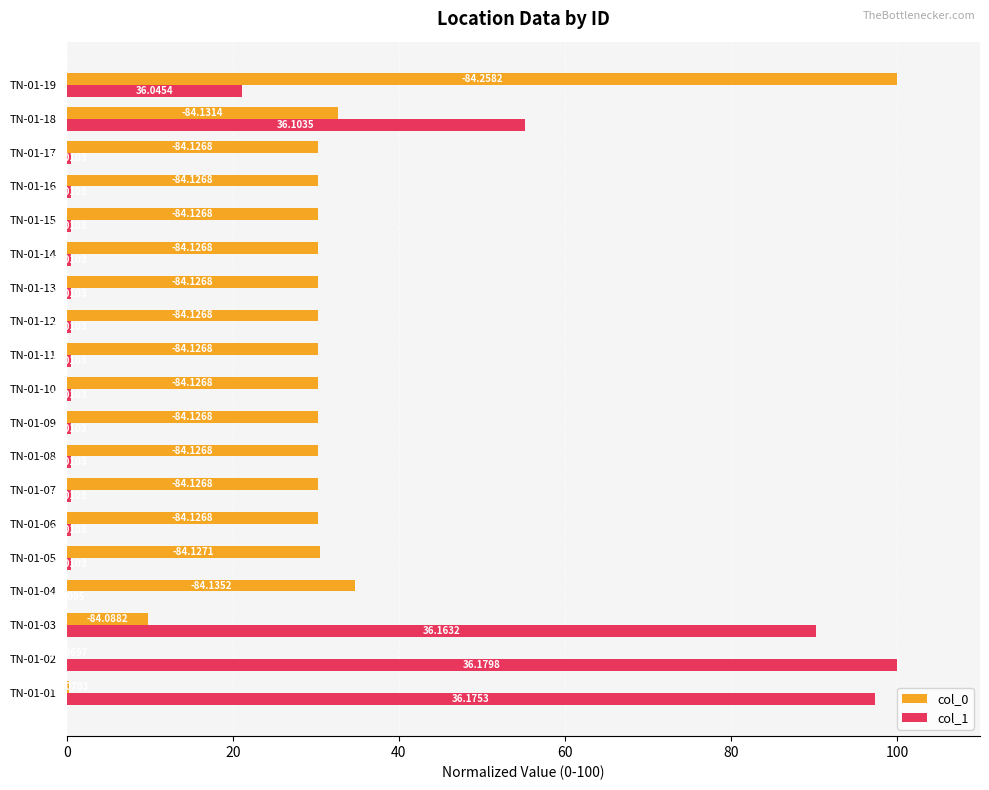

What is the value of the col_0 bar at the 5th from the left?

30.5